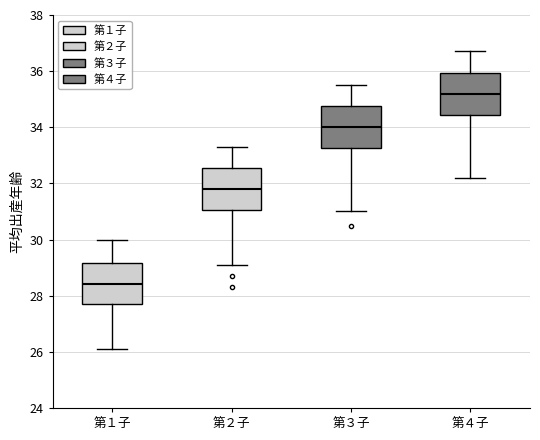

Which box's median line is the lowest?

第１子